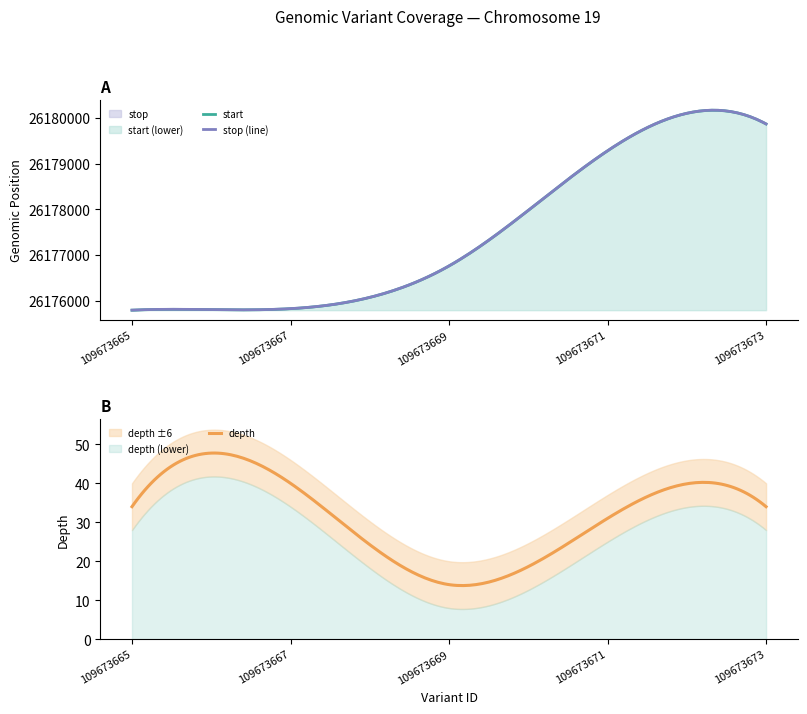

What is the value of the depth point at the 1st from the left?

34